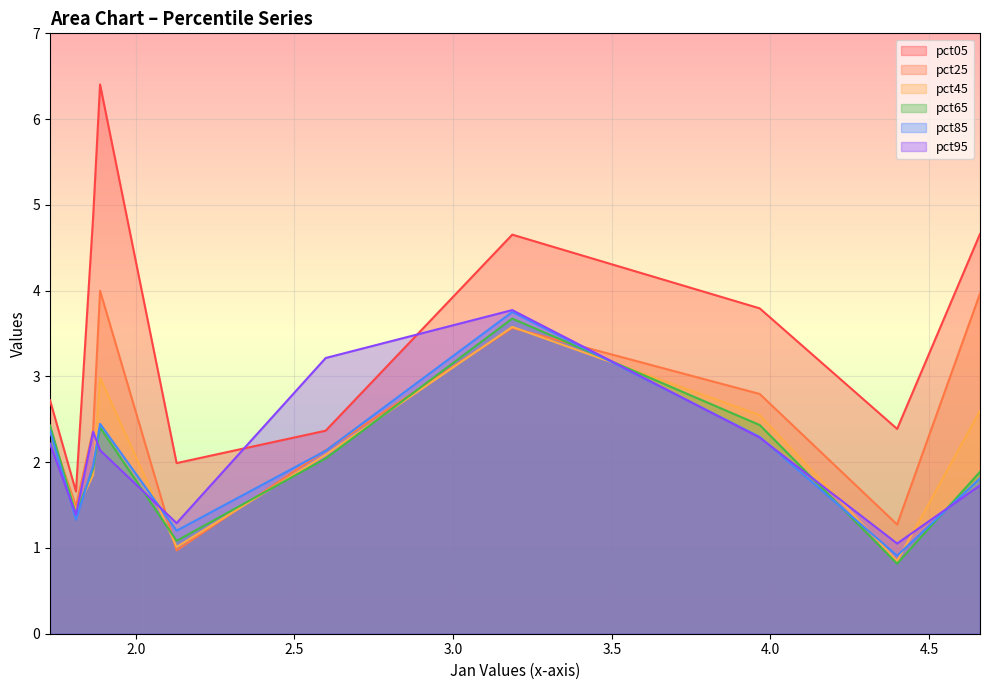

The value of pct85 at pct55 is 0.6. True or false?

False